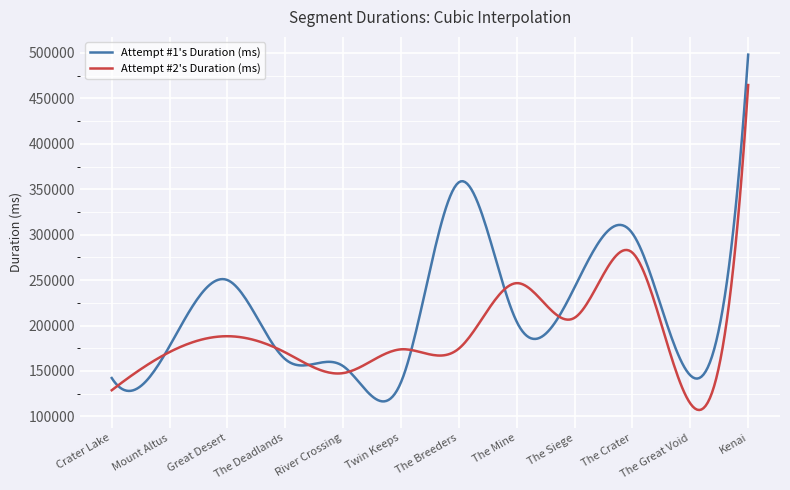

What is the maximum value shown in the chart?

498167.0